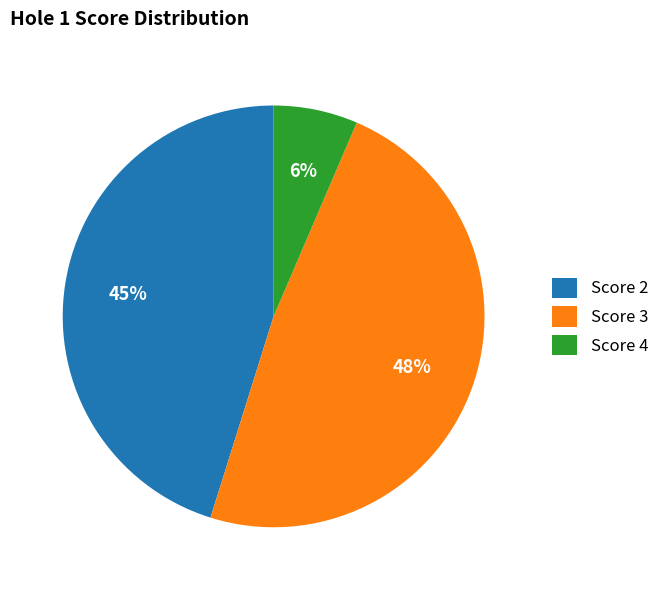

Between Score 4 and Score 3, which is larger?

Score 3